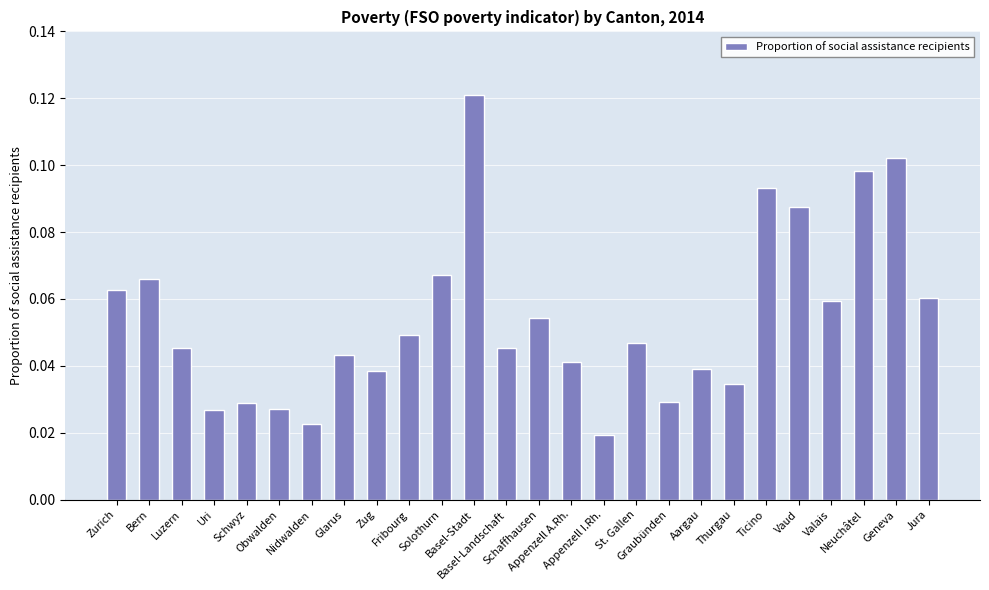

At which category does the chart reach its minimum across all series?

Appenzell I.Rh.